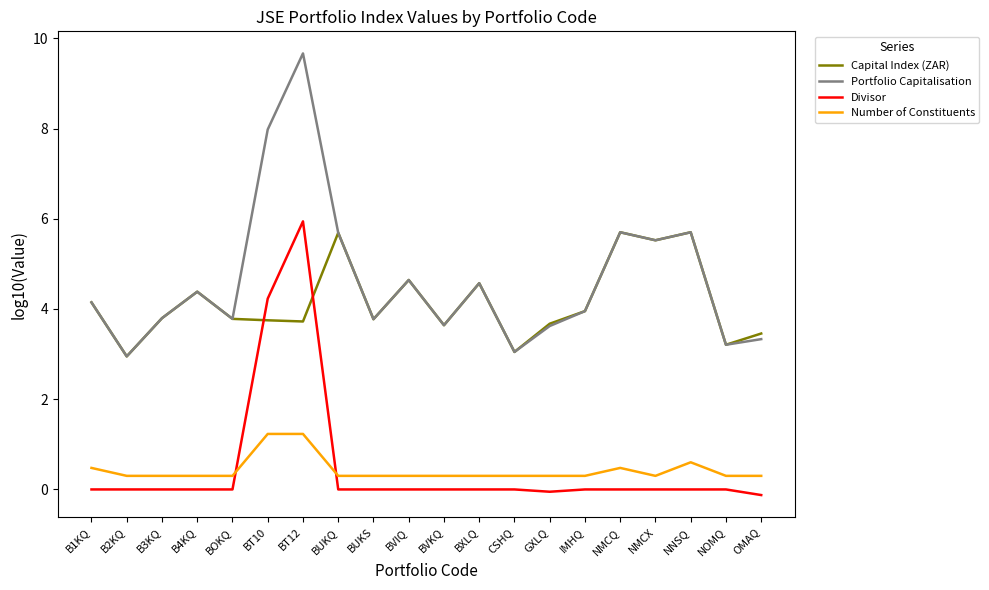

What is the maximum value shown in the chart?

9.7